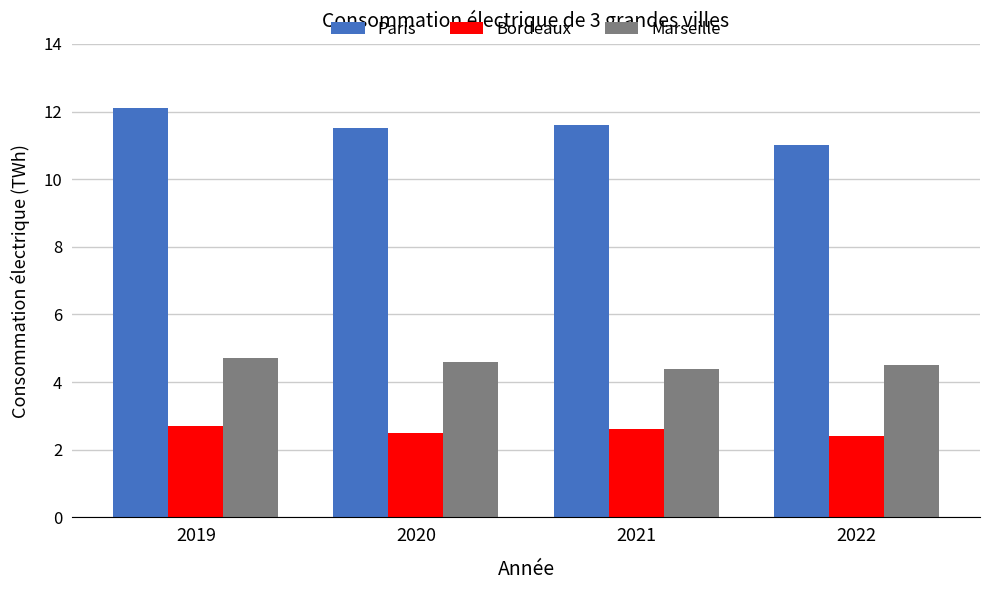

What is the minimum value for Marseille?

4.4